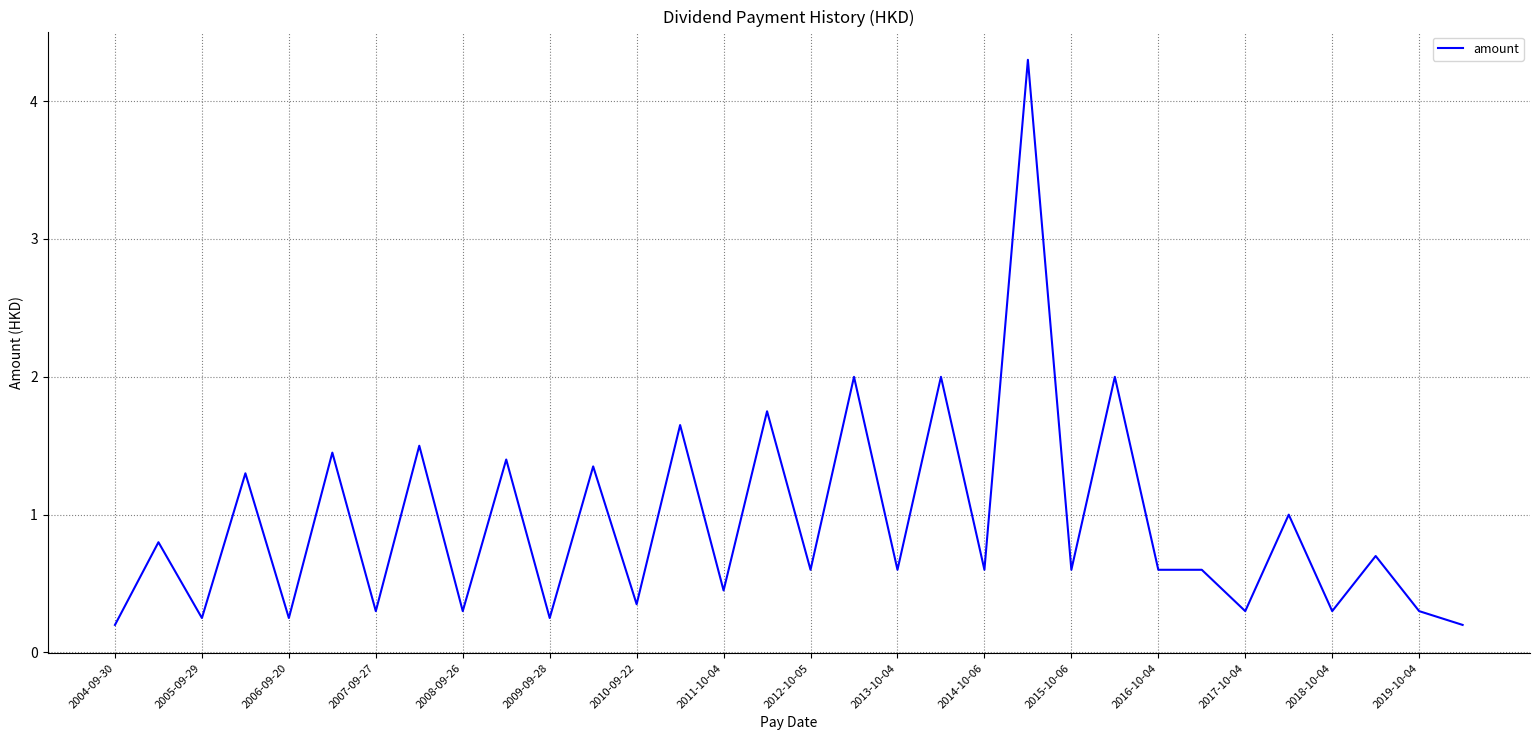

What is the greatest value displayed?

4.3